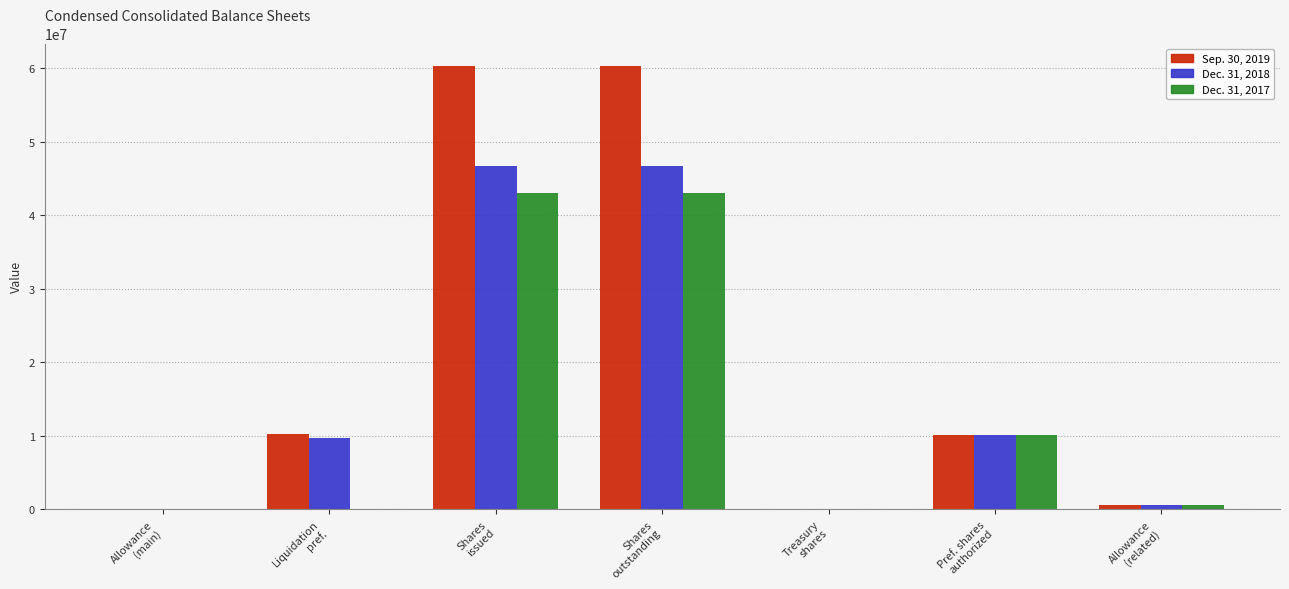

Which series has the largest total across all categories?

Sep. 30, 2019